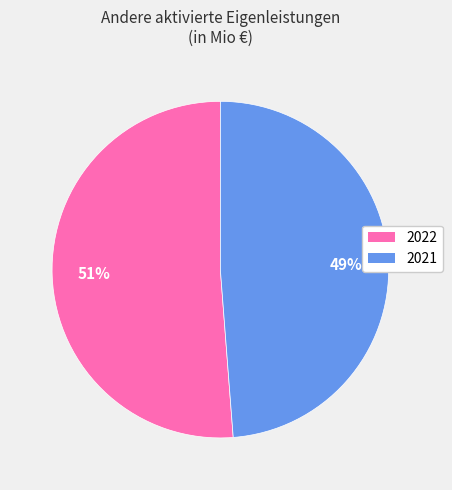

How many slices are in this pie chart?

2